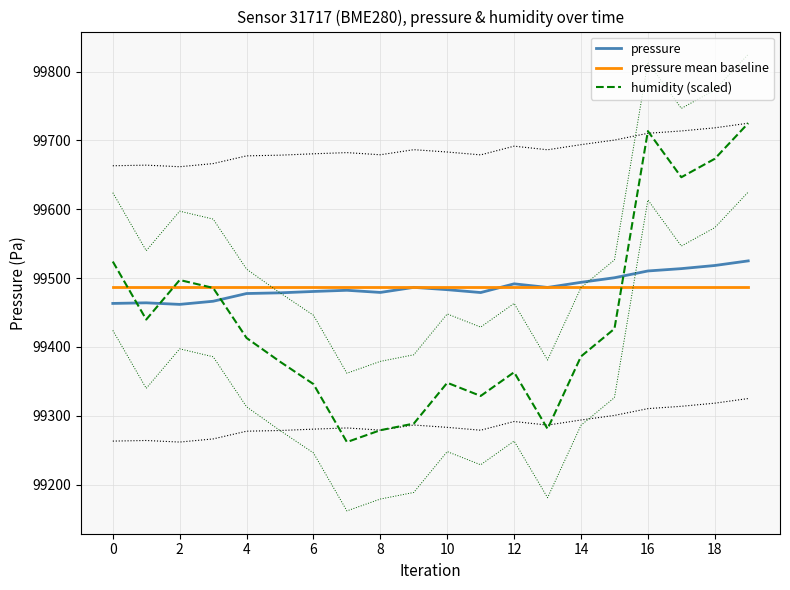

What is the minimum value shown in the chart?

99261.9